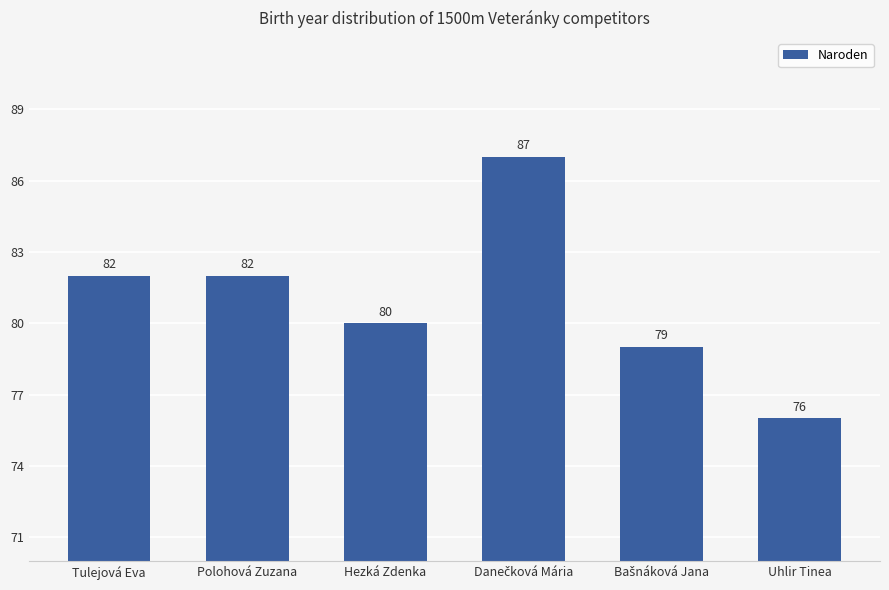

What is the sum of all values?

486